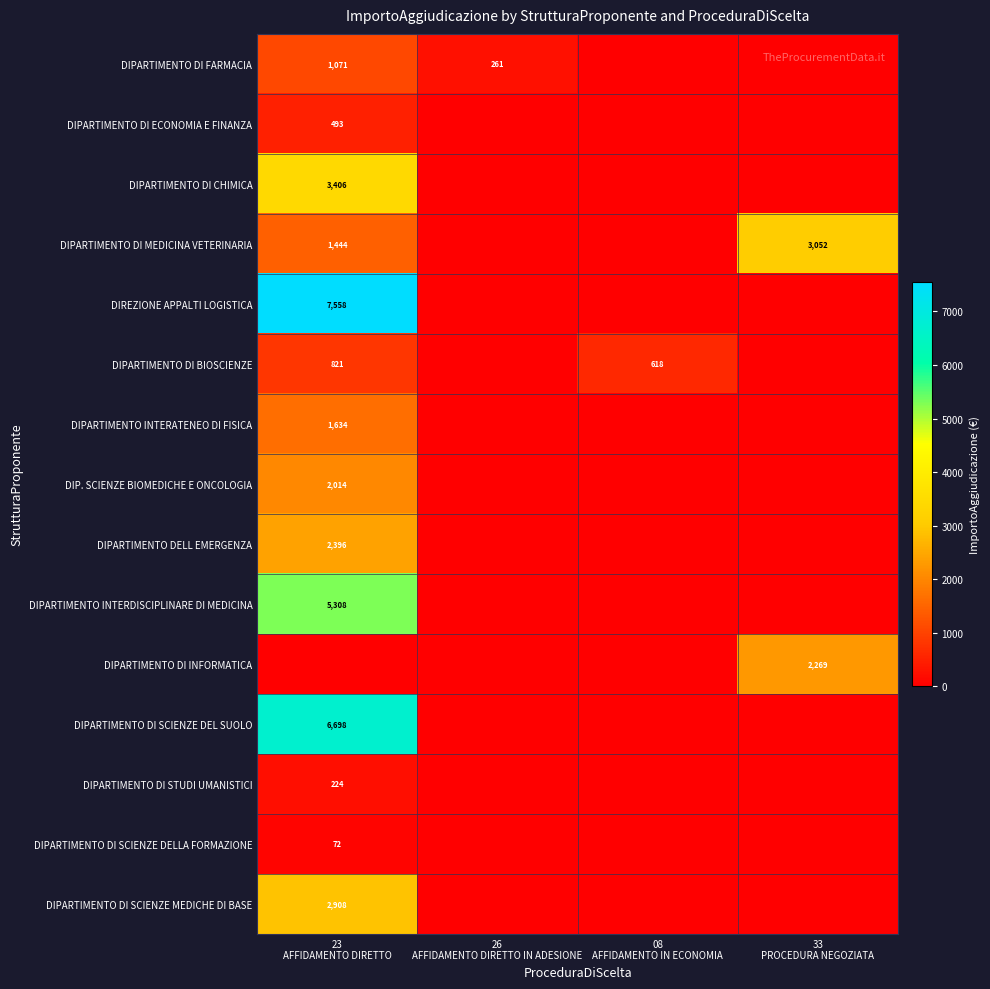

Rank the categories by DIPARTIMENTO DI MEDICINA VETERINARIA value from highest to lowest.

33 PROCEDURA NEGOZIATA, 23 AFFIDAMENTO DIRETTO, 26 AFFIDAMENTO DIRETTO IN ADESIONE, 08 AFFIDAMENTO IN ECONOMIA